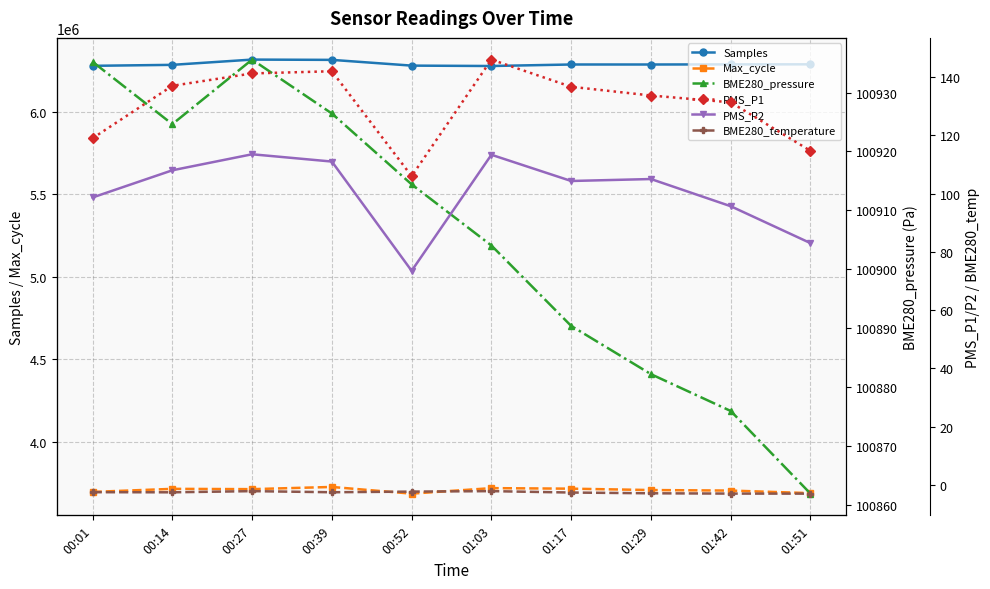

Which series changed the most between 01:17 and 01:29?

Max_cycle